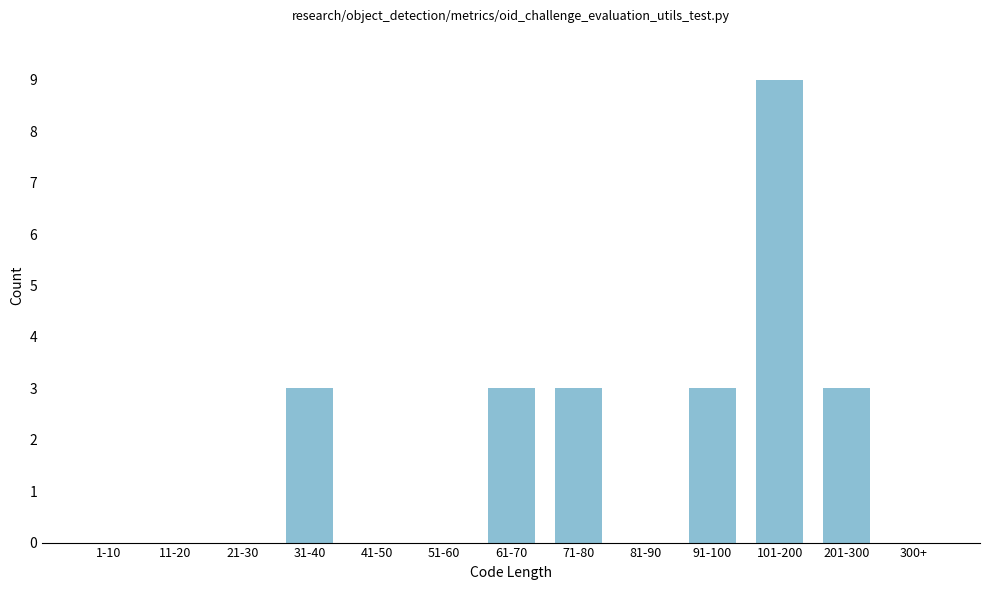

Reading left to right, extract all data points from this chart.

1-10=0	11-20=0	21-30=0	31-40=3	41-50=0	51-60=0	61-70=3	71-80=3	81-90=0	91-100=3	101-200=9	201-300=3	300+=0